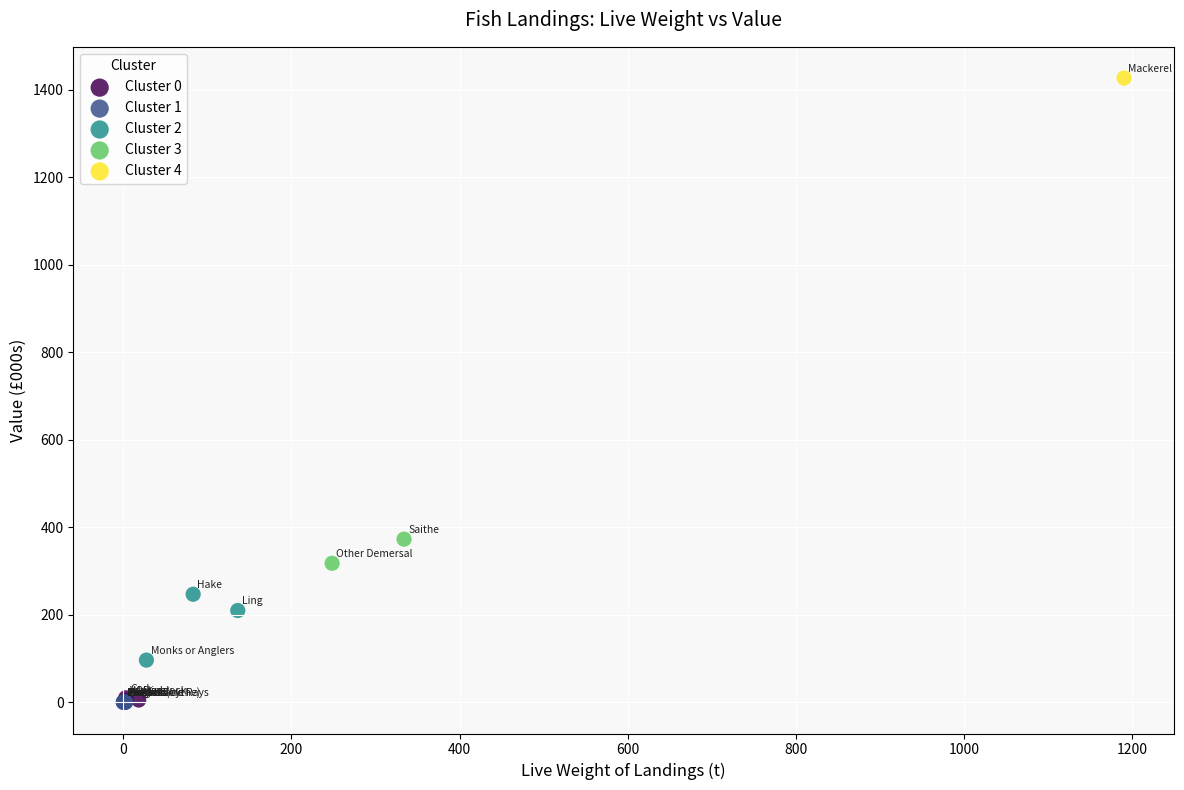

Which series contains the highest Y value?

Cluster 4